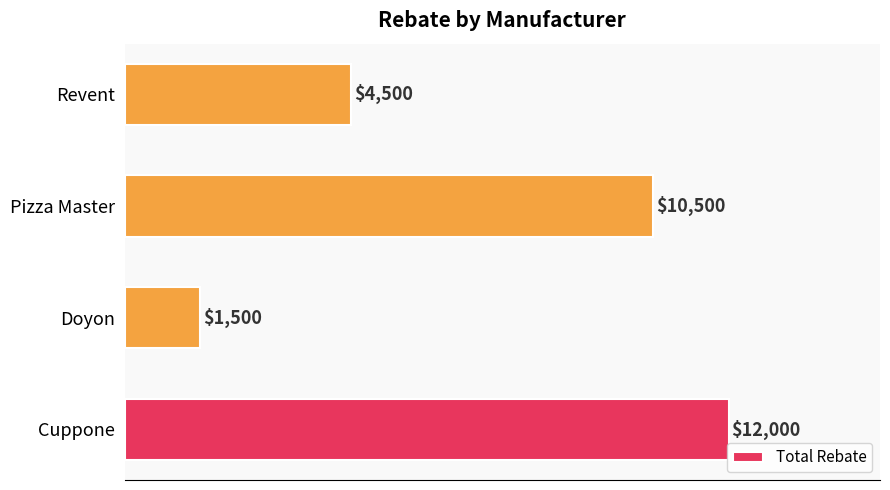

Rank the categories by value from lowest to highest.

Doyon, Revent, Pizza Master, Cuppone